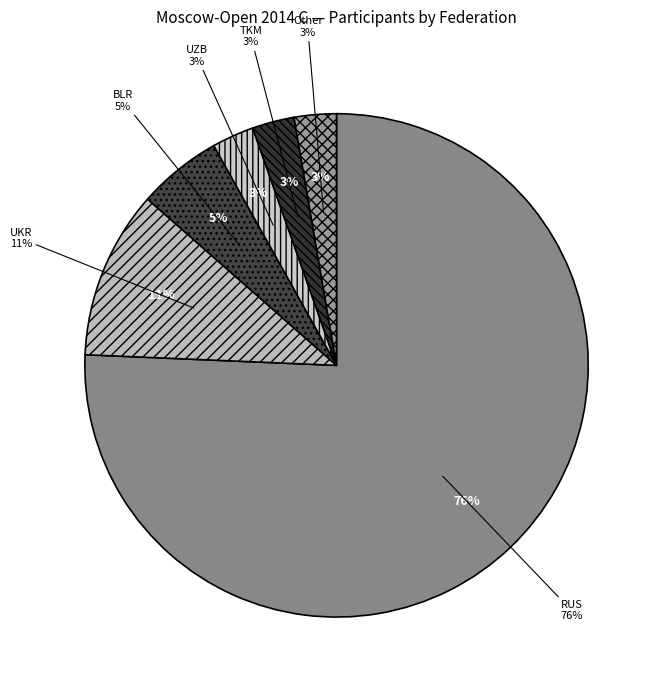

How much of the chart is everything except UZB?

97.3%